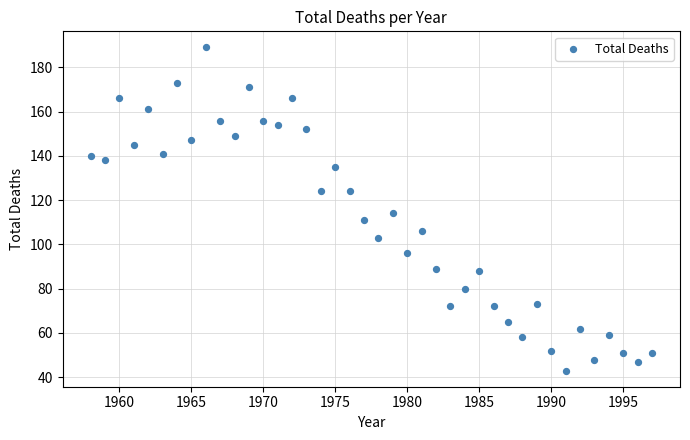

What Y value in the scatter plot is closest to 116?

114